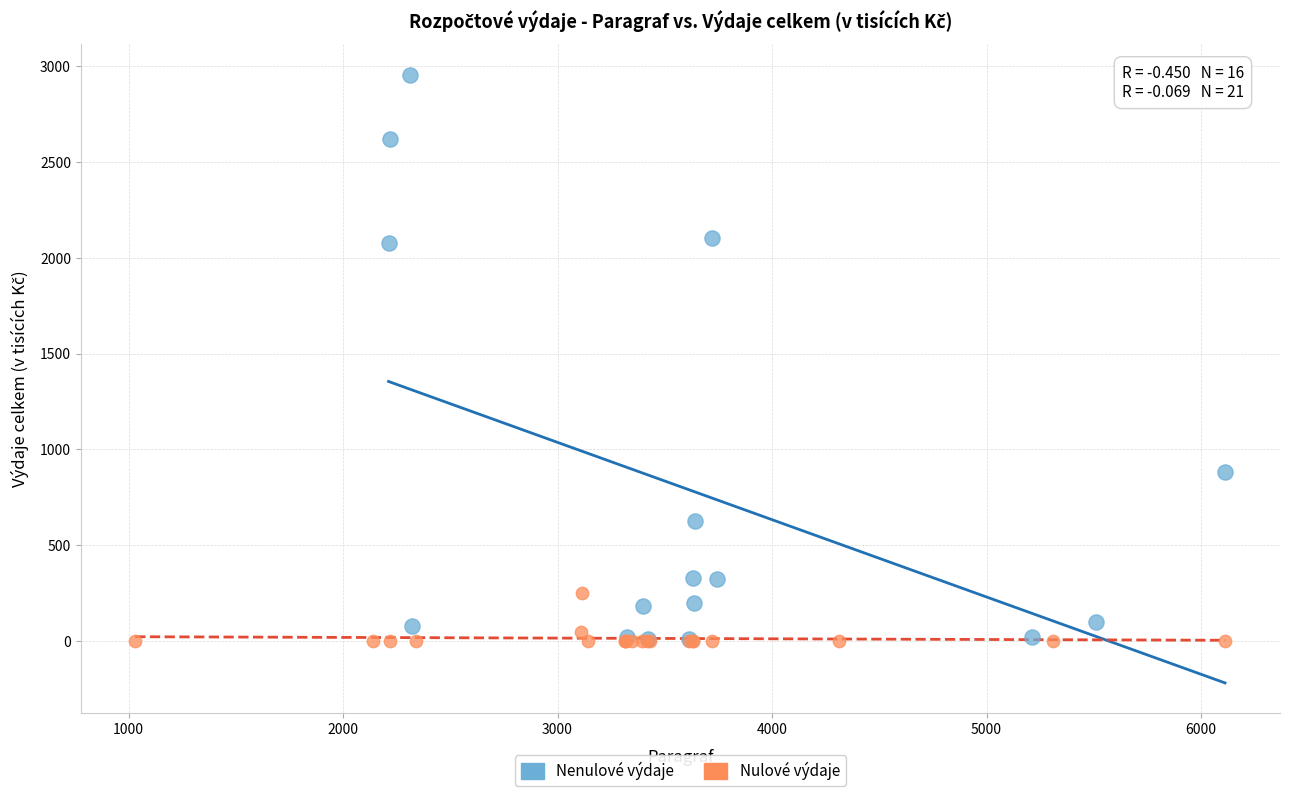

Which series has the largest Y range (max minus min)?

Nenulové výdaje